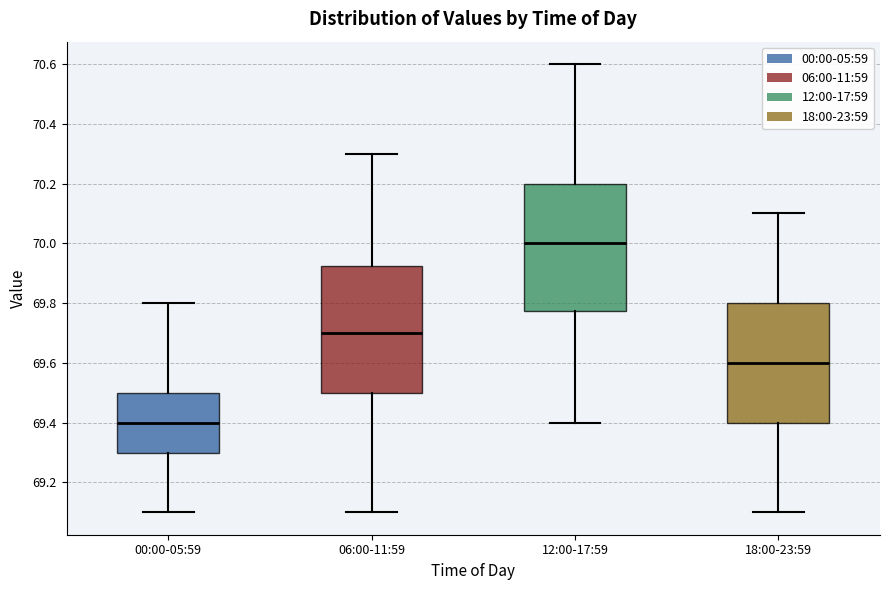

Reading left to right, transcribe this box plot: for each box, give where its median line is, the range the box spans, and where its two whiskers end, as read against the y-axis. The values are not printed on the chart, so give them approximately, as read against the axis.

00:00-05:59: median 69.40, box 69.30 to 69.50, whiskers 69.10 to 69.80
06:00-11:59: median 69.70, box 69.50 to 69.92, whiskers 69.10 to 70.30
12:00-17:59: median 70.00, box 69.78 to 70.20, whiskers 69.40 to 70.60
18:00-23:59: median 69.60, box 69.40 to 69.80, whiskers 69.10 to 70.10